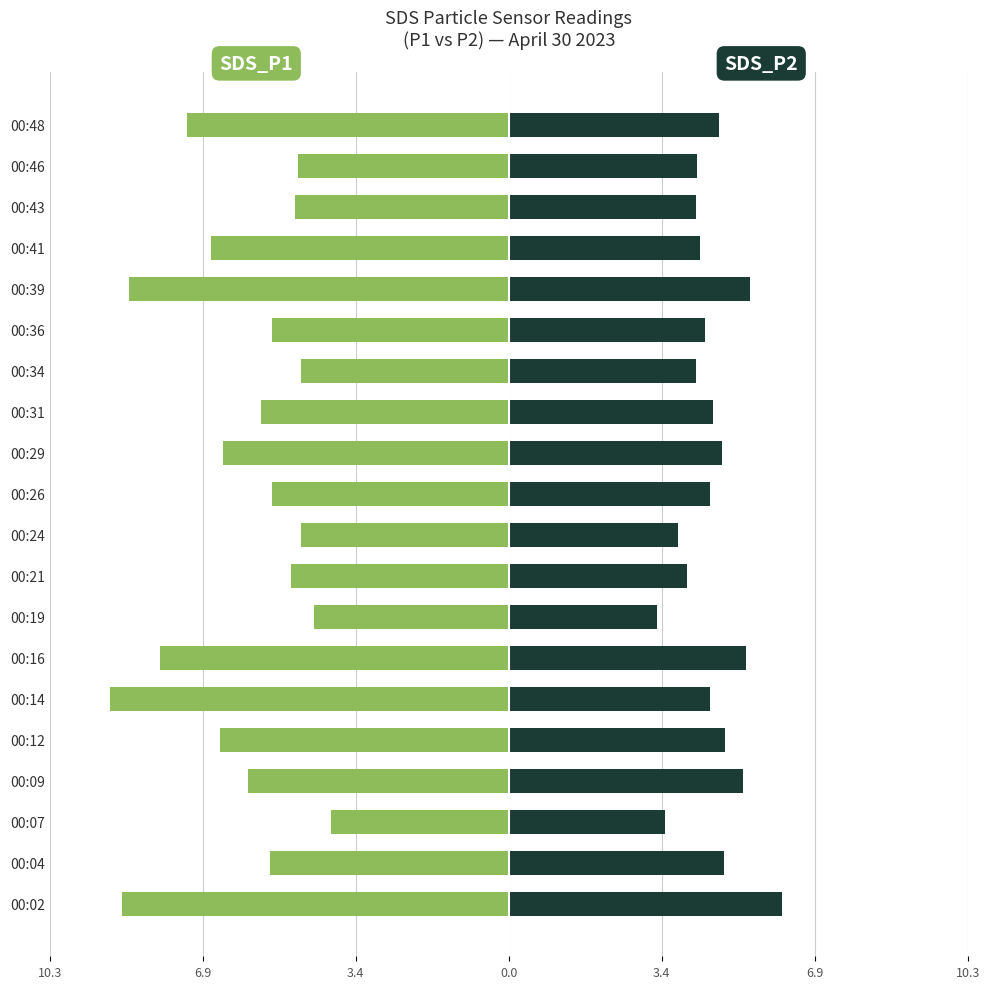

What are all the series names shown in the legend?

SDS_P1, SDS_P2